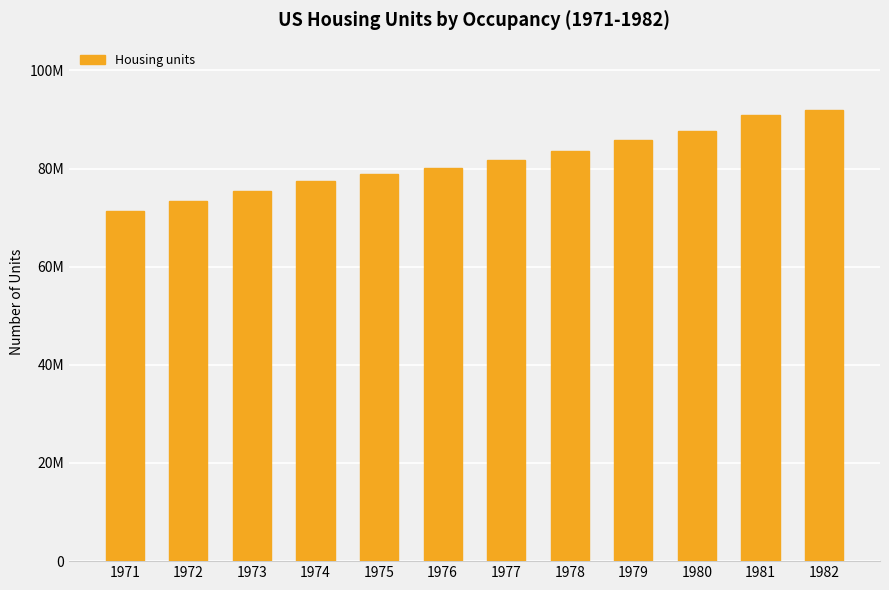

Are the bars horizontal?

No